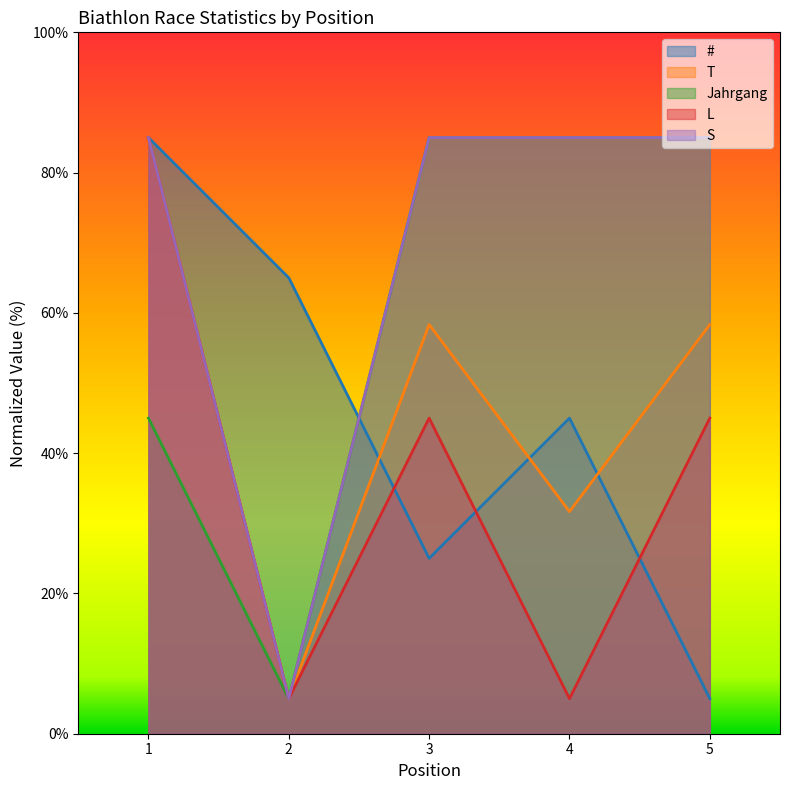

Read the T value at 1.

85.0